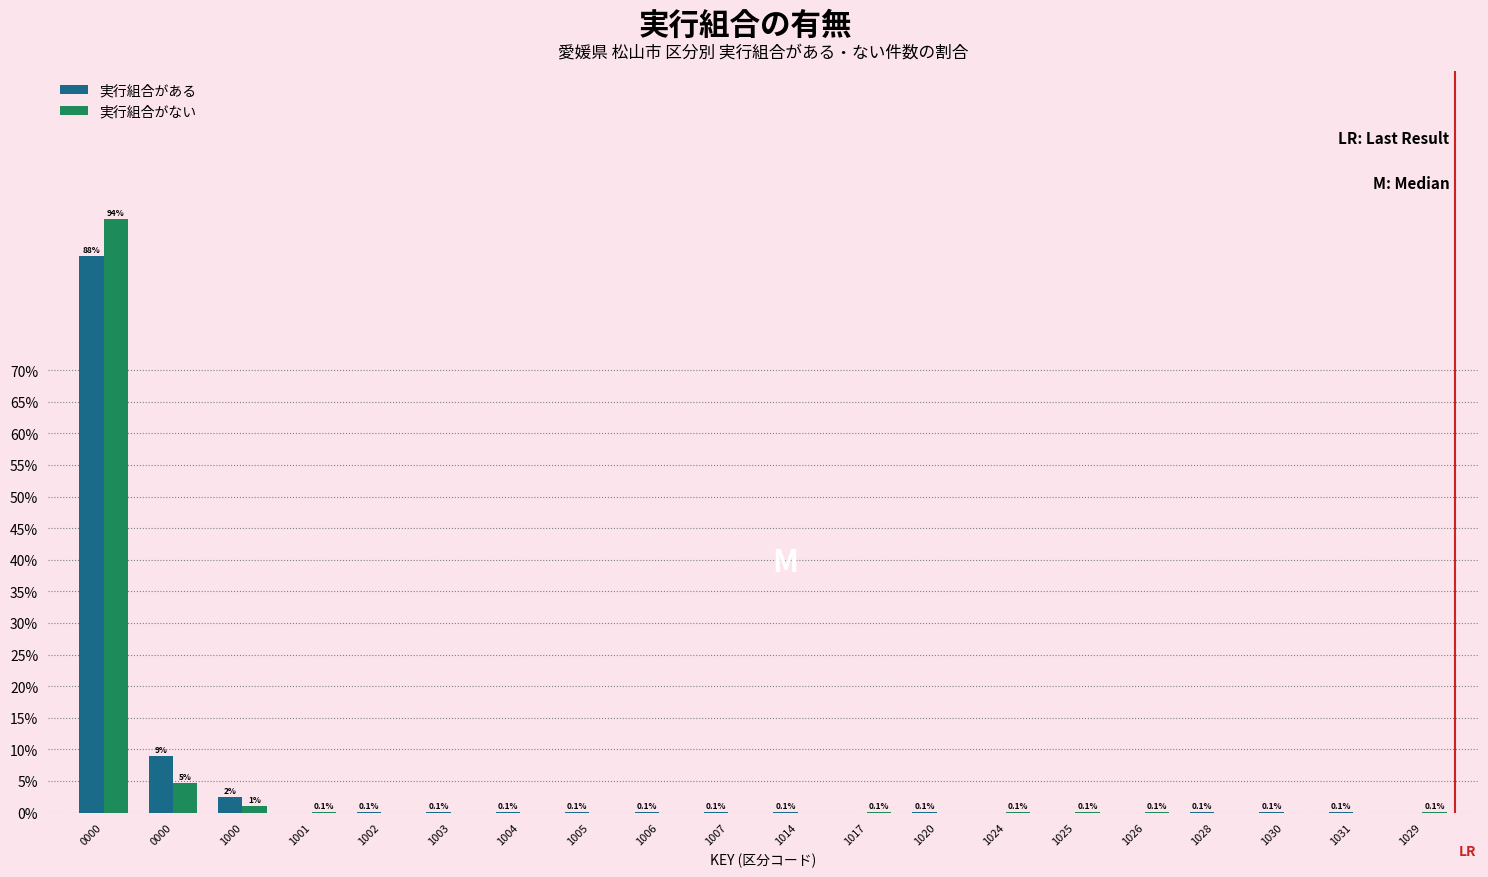

What are all the series names shown in the legend?

実行組合がある, 実行組合がない